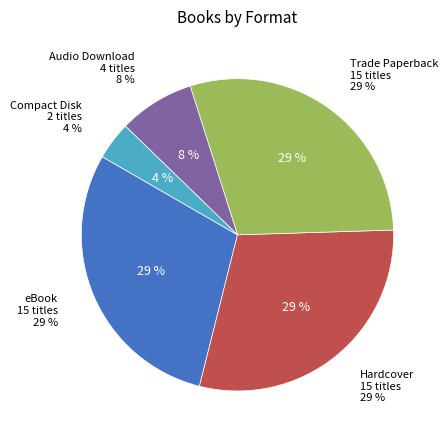

True or false: Audio Download accounts for 8% of the total.

True